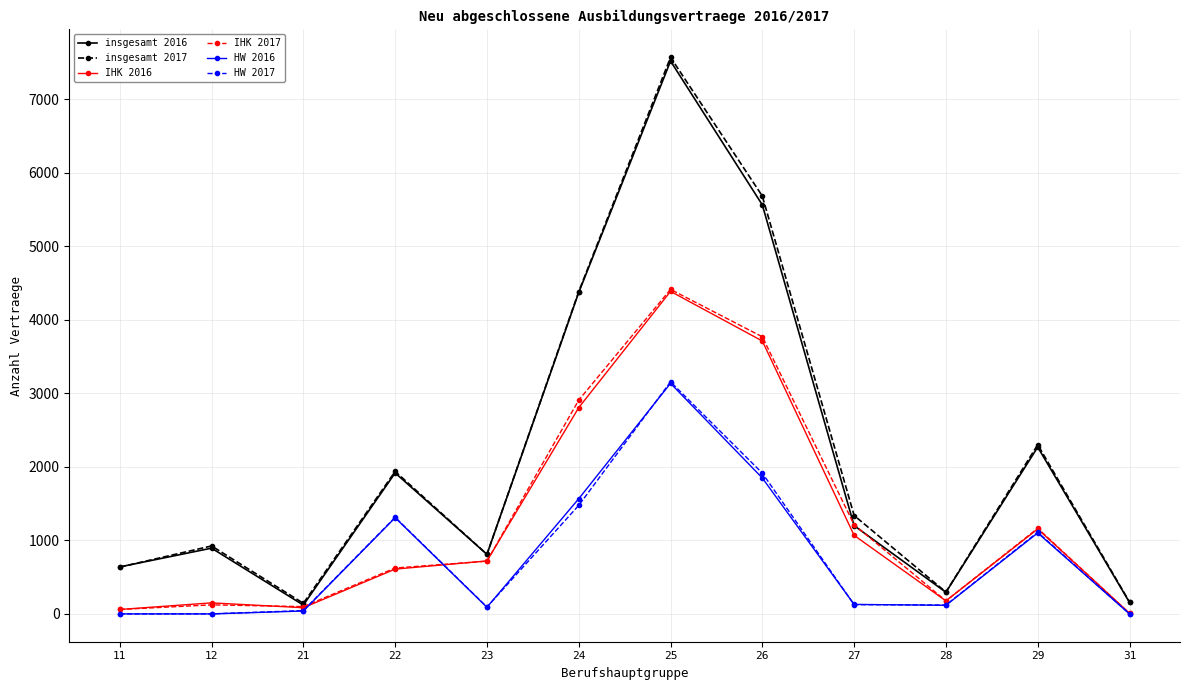

Count the number of categories in the chart.

12